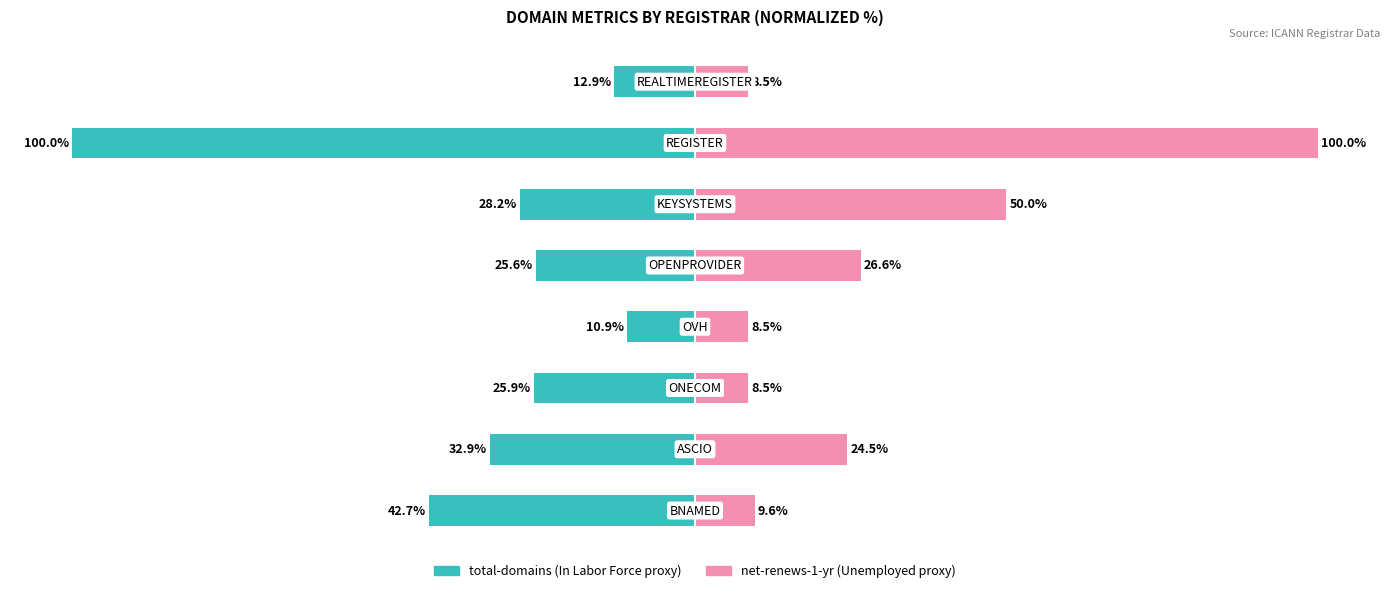

Reading left to right, what are all the values shown in this chart?

total-domains: 0=-42.7	1=-32.9	2=-25.9	3=-10.9	4=-25.6	5=-28.2	6=-100.0	7=-12.9
net-renews-1-yr: 0=9.6	1=24.5	2=8.5	3=8.5	4=26.6	5=50.0	6=100.0	7=8.5